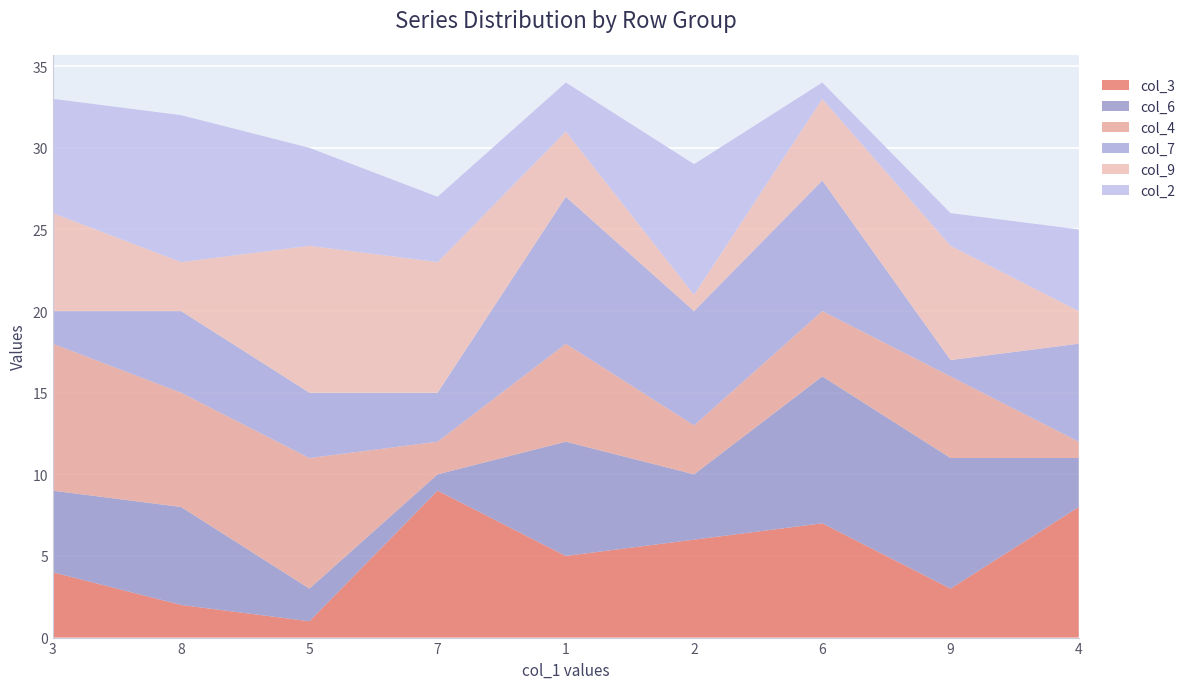

Reading left to right, list all the values displayed in this chart.

col_3: 4	2	1	9	5	6	7	3	8
col_6: 5	6	2	1	7	4	9	8	3
col_4: 9	7	8	2	6	3	4	5	1
col_7: 2	5	4	3	9	7	8	1	6
col_9: 6	3	9	8	4	1	5	7	2
col_2: 7	9	6	4	3	8	1	2	5